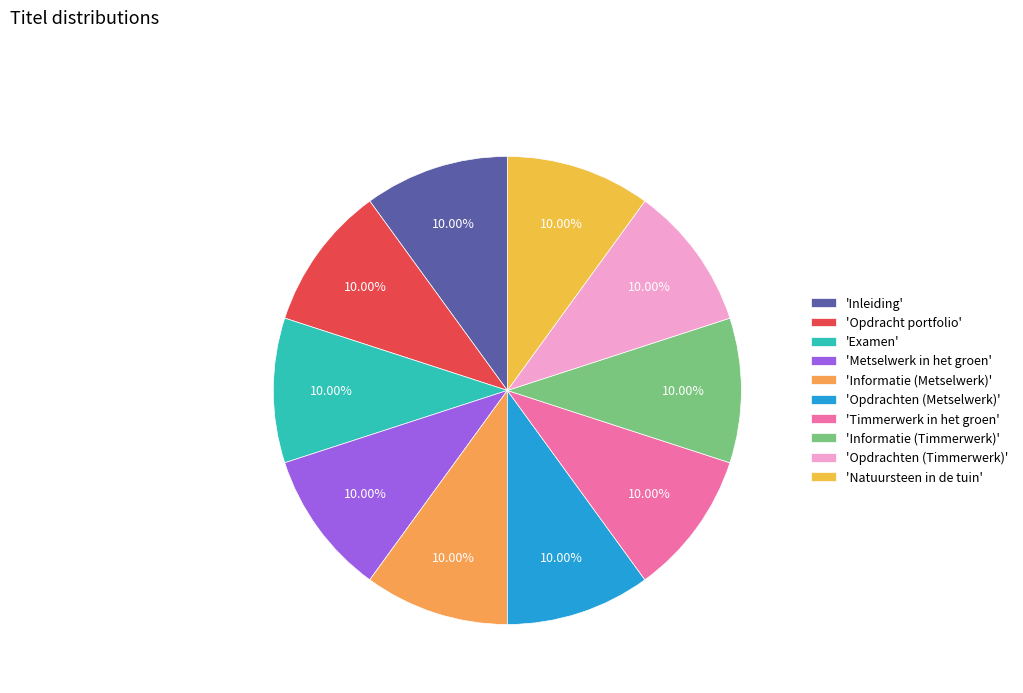

Count the number of slices in the pie.

10